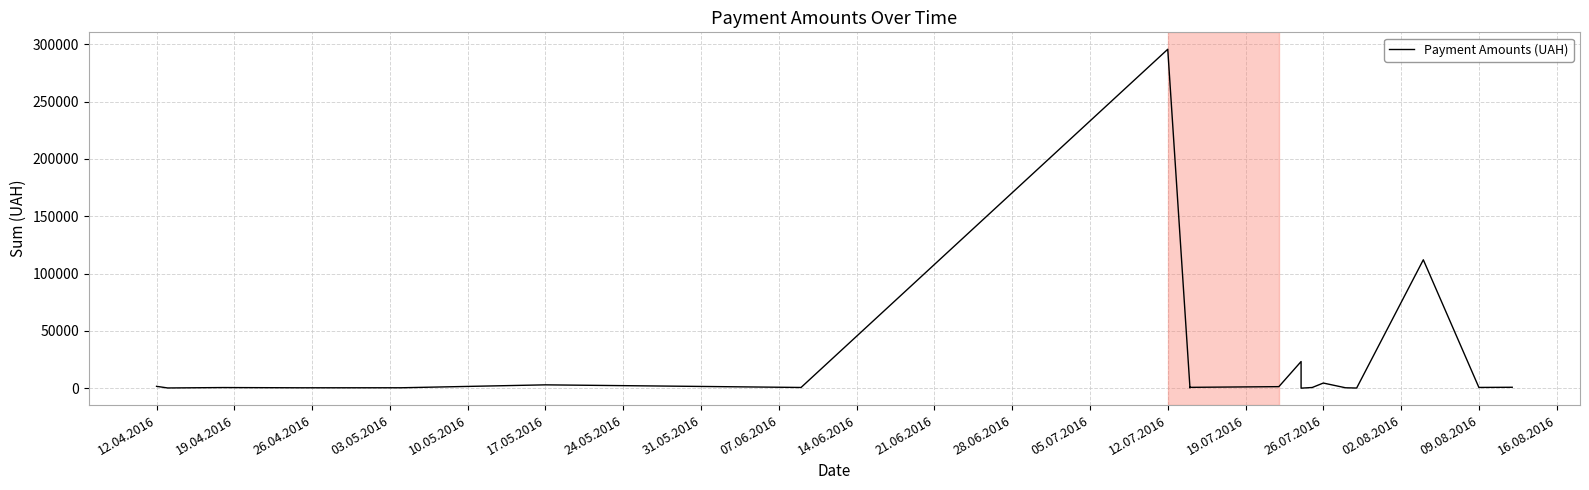

Does the chart display data point markers on the line(s)?

No